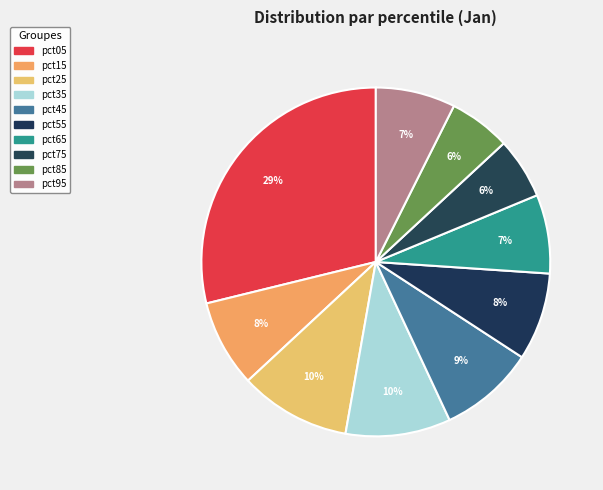

Which category has the smallest portion of the pie?

pct75